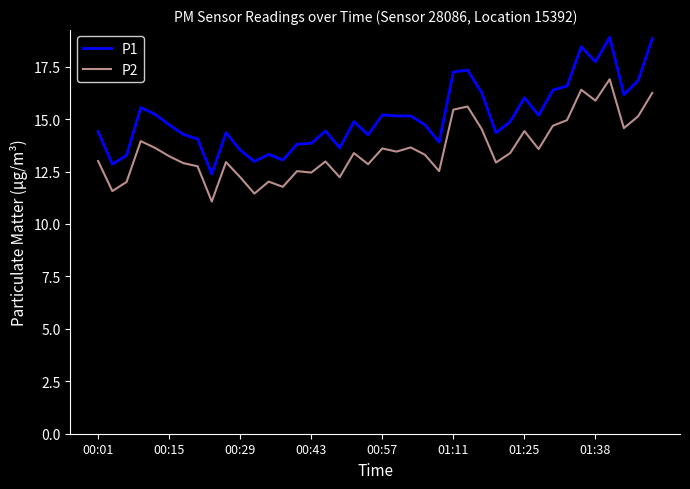

Rank the series by their maximum value, from highest to lowest.

P1, P2